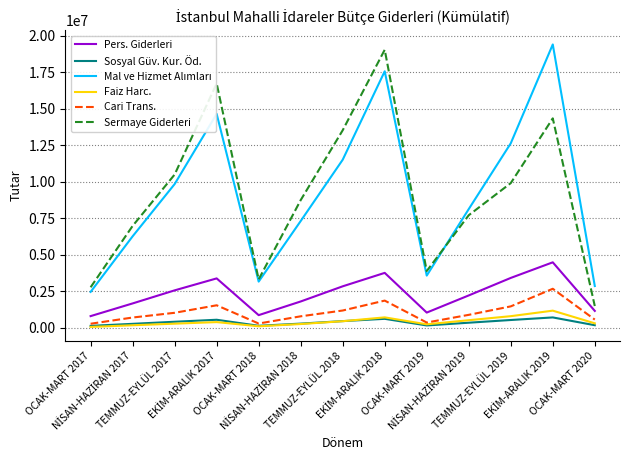

True or false: Faiz Harc. and Pers. Giderleri intersect in this chart.

False